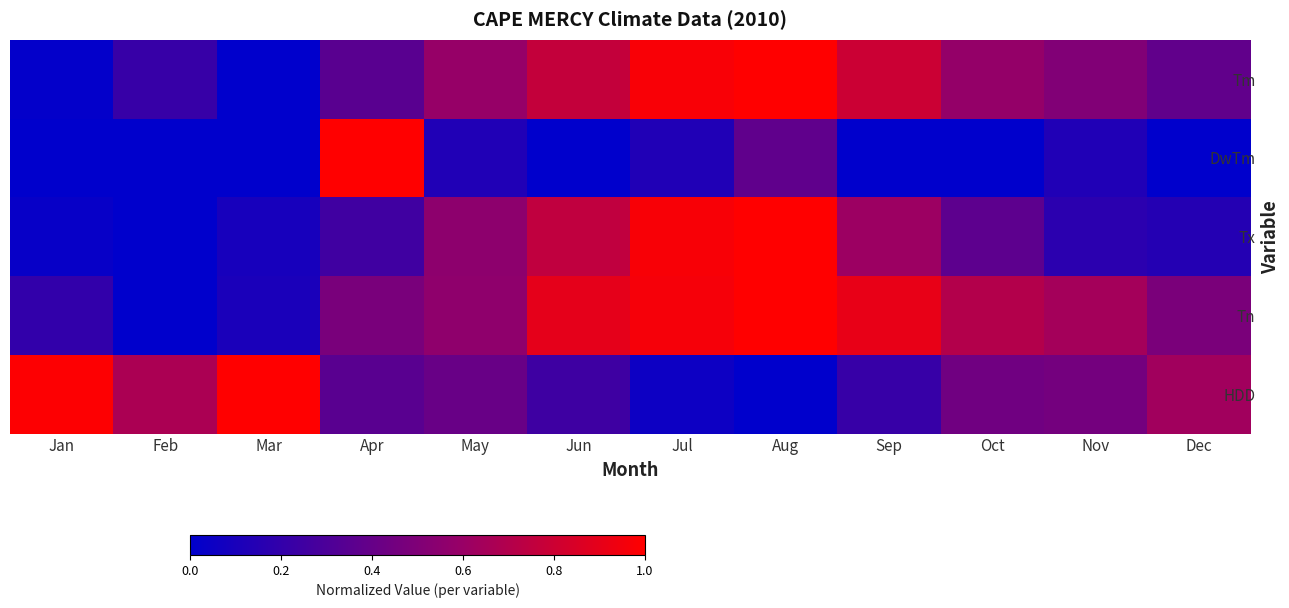

Reading left to right, transcribe all the data shown in this chart.

Tm: Jan=0.0	Feb=0.2	Mar=0.0	Apr=0.4	May=0.6	Jun=0.8	Jul=1.0	Aug=1.0	Sep=0.8	Oct=0.6	Nov=0.5	Dec=0.4
DwTm: Jan=0.0	Feb=0.0	Mar=0.0	Apr=1.0	May=0.1	Jun=0.0	Jul=0.1	Aug=0.4	Sep=0.0	Oct=0.0	Nov=0.1	Dec=0.0
Tx: Jan=0.0	Feb=0.0	Mar=0.1	Apr=0.3	May=0.6	Jun=0.8	Jul=1.0	Aug=1.0	Sep=0.6	Oct=0.4	Nov=0.2	Dec=0.1
Tn: Jan=0.2	Feb=0.0	Mar=0.1	Apr=0.5	May=0.6	Jun=0.9	Jul=1.0	Aug=1.0	Sep=0.9	Oct=0.7	Nov=0.6	Dec=0.5
HDD: Jan=1.0	Feb=0.7	Mar=1.0	Apr=0.3	May=0.4	Jun=0.2	Jul=0.1	Aug=0.0	Sep=0.2	Oct=0.4	Nov=0.5	Dec=0.6